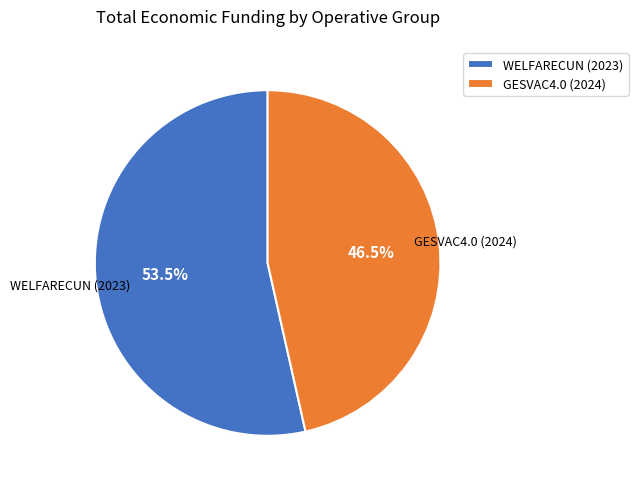

Which has a higher value, WELFARECUN (2023) or GESVAC4.0 (2024)?

WELFARECUN (2023)